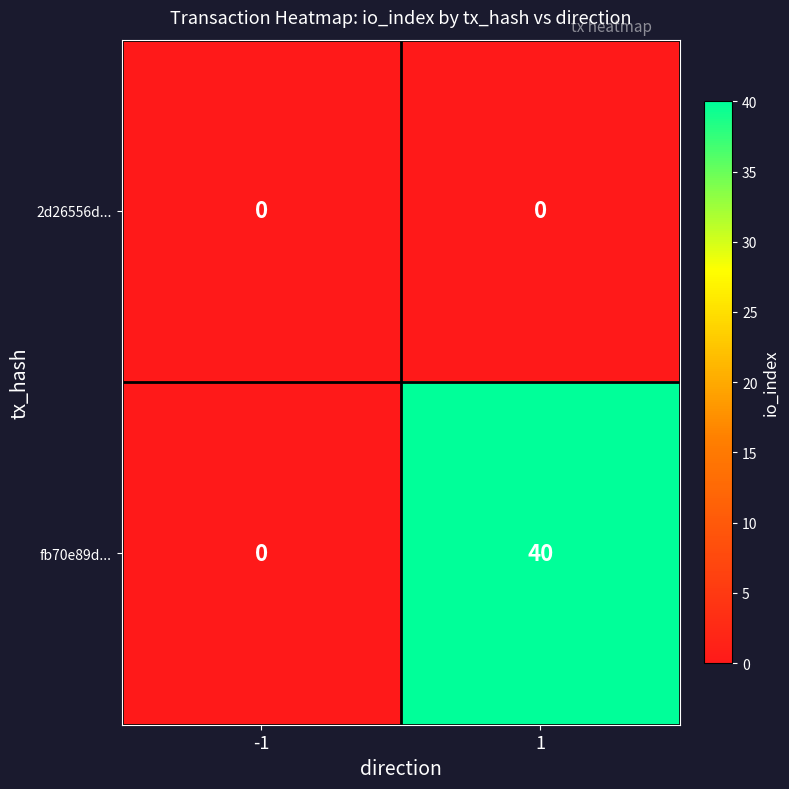

Is it true that fb70e89d... equals 40 at 1?

True